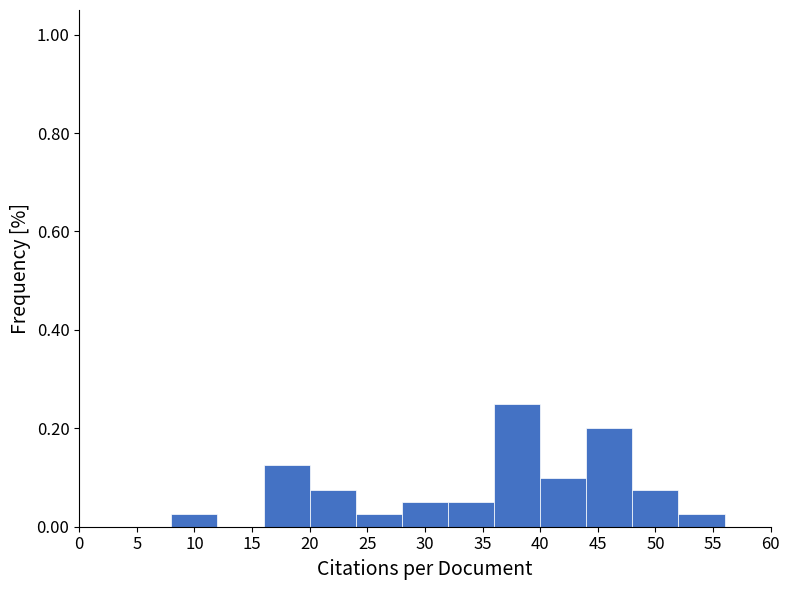

Reading left to right, list every bar in this chart as the range it spans on the x-axis followed by its height. The values are not printed on the chart, so give them approximately, as read against the axis.

0 to 4: 0
4 to 8: 0
8 to 12: 0.02
12 to 16: 0
16 to 20: 0.12
20 to 24: 0.08
24 to 28: 0.02
28 to 32: 0.06
32 to 36: 0.06
36 to 40: 0.26
40 to 44: 0.10
44 to 48: 0.20
48 to 52: 0.08
52 to 56: 0.02
56 to 60: 0